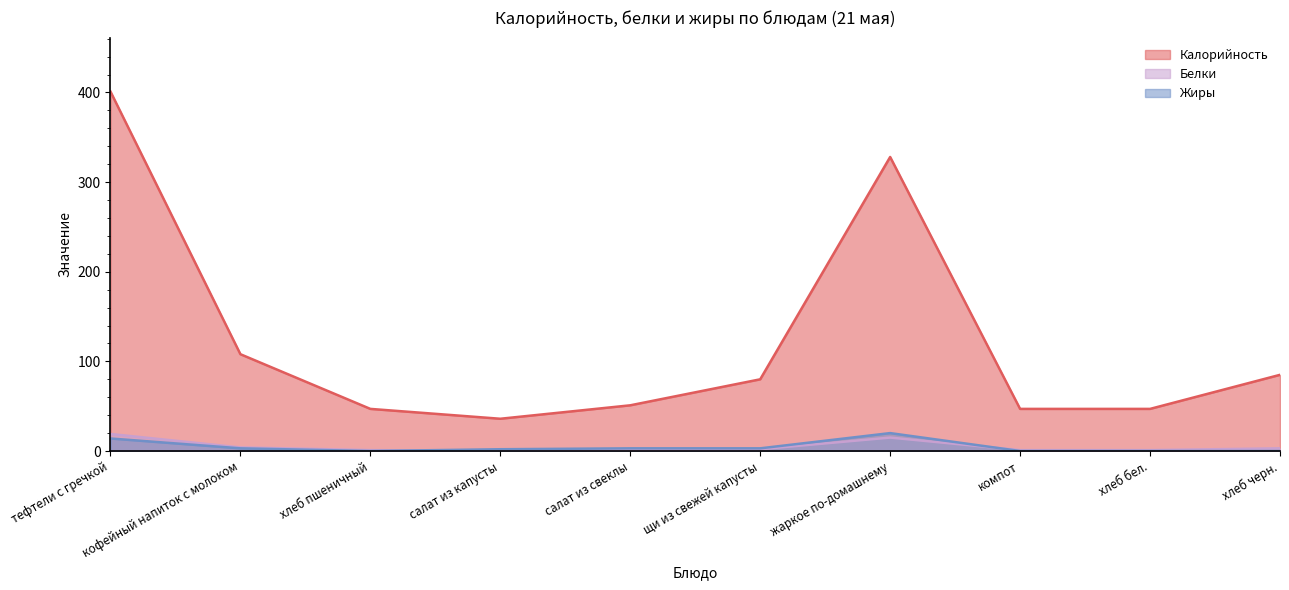

How many interior local valleys does the Калорийность series have?

1